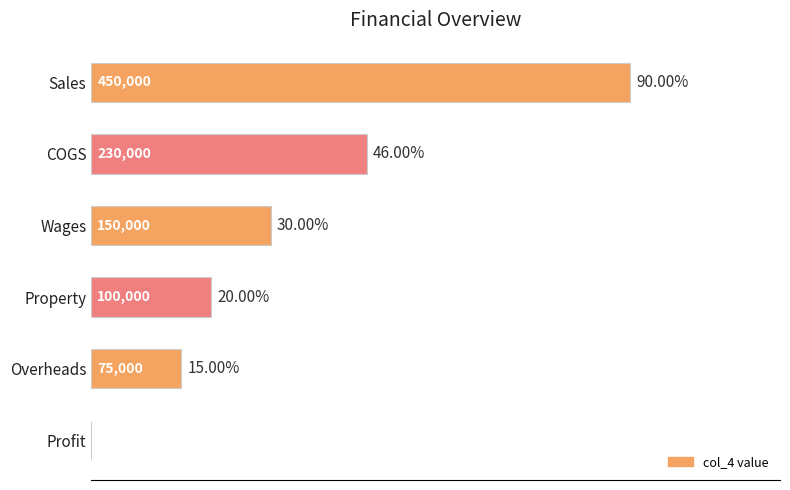

What is the change in value from Wages to Profit?

-150000